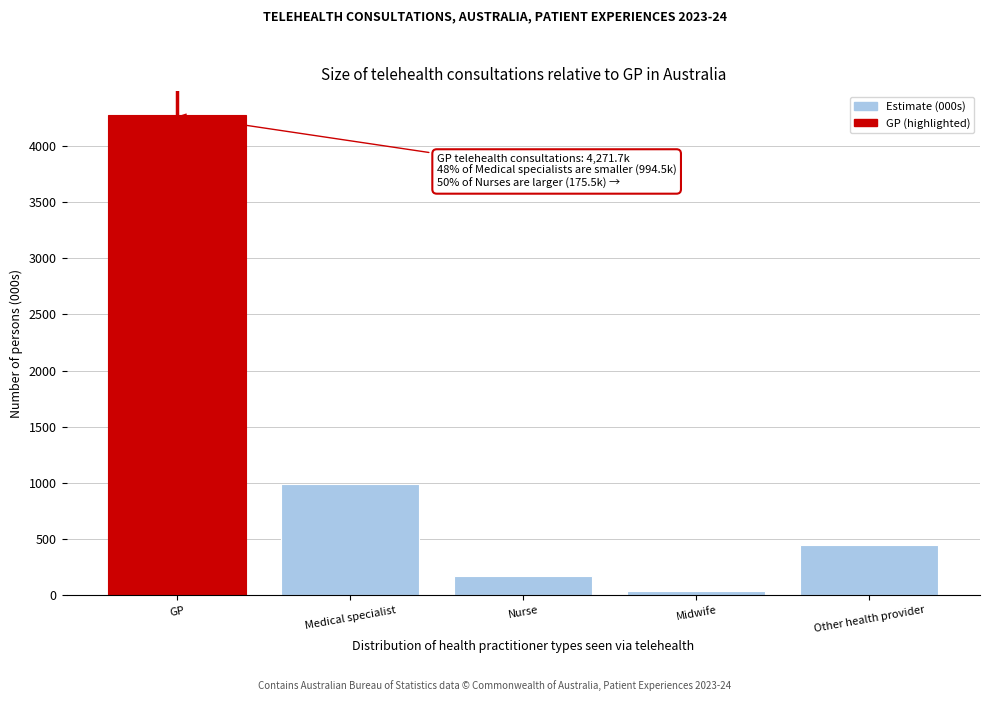

Reading left to right, list all the values displayed in this chart.

4271.7	994.5	175.5	37.9	451.2